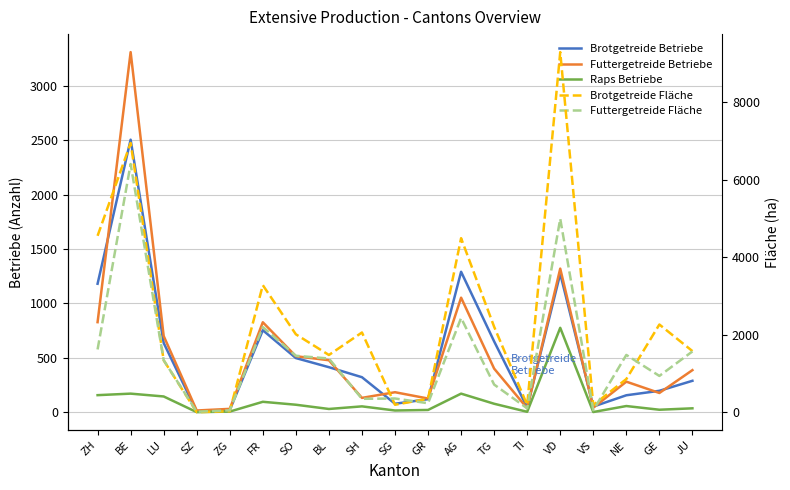

What are all the series names shown in the legend?

Brotgetreide Betriebe, Futtergetreide Betriebe, Raps Betriebe, Brotgetreide Fläche, Futtergetreide Fläche